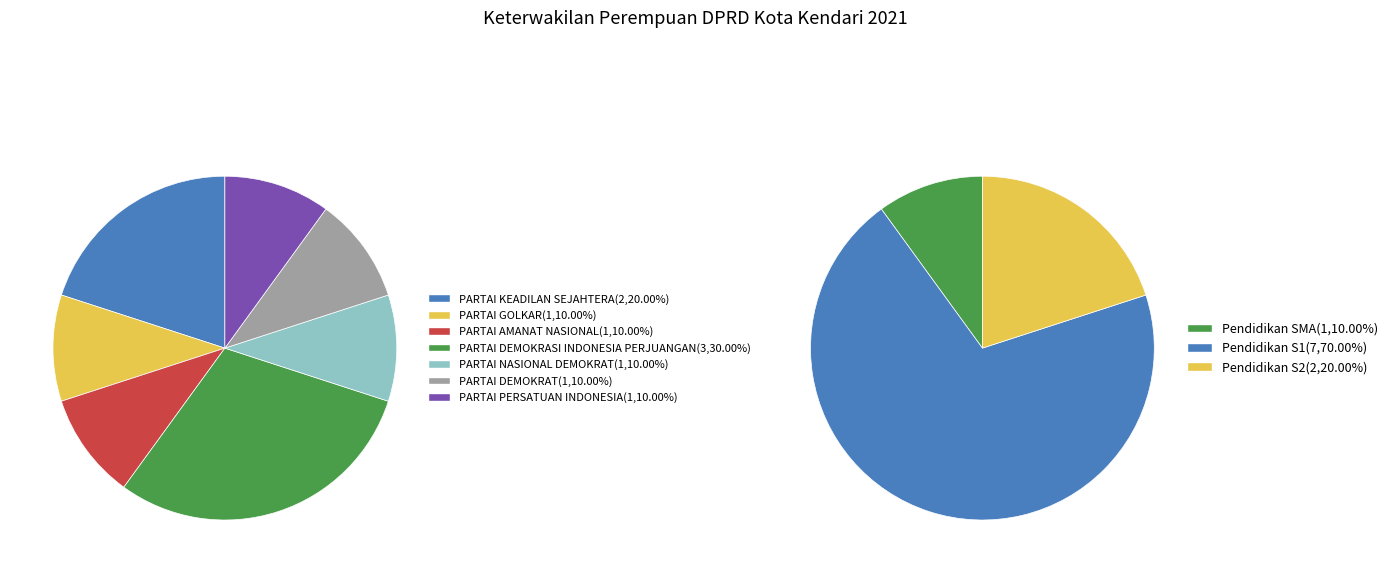

Is PARTAI KEADILAN SEJAHTERA the majority of the pie?

No